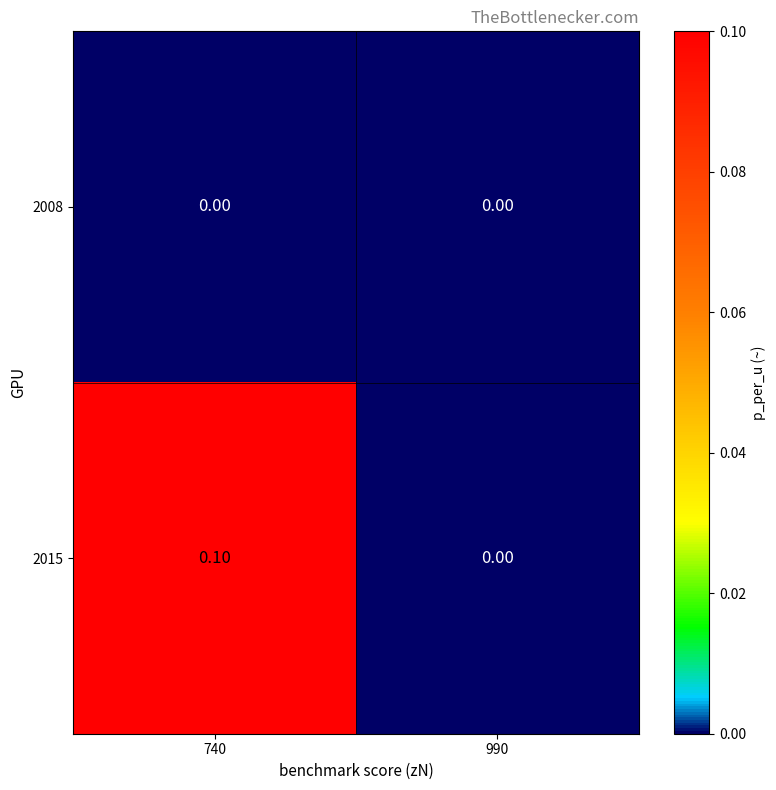

Between 740 and 990, which series saw the biggest shift?

2015